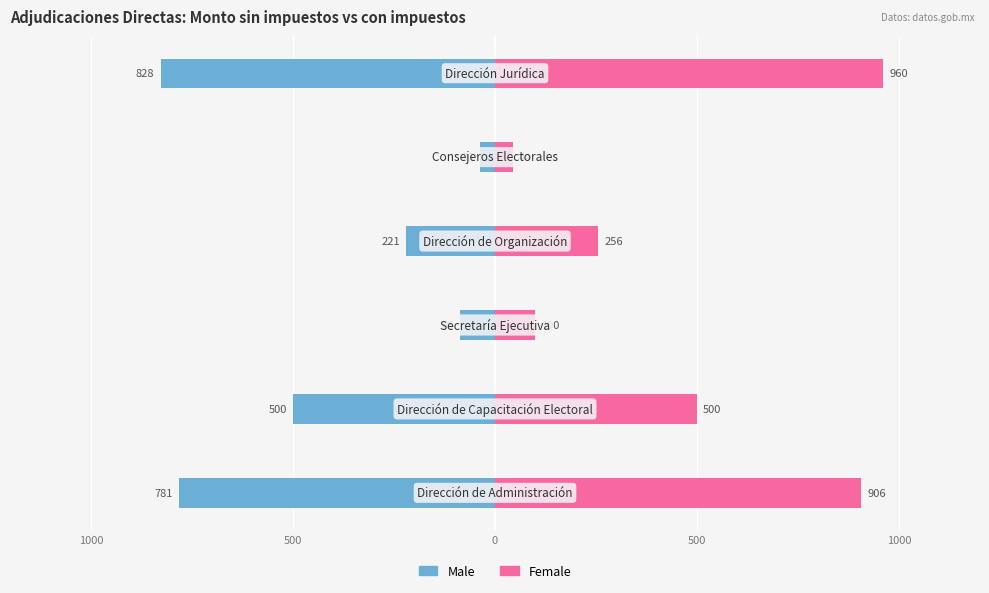

Rank the series by their maximum value, from highest to lowest.

Female, Male